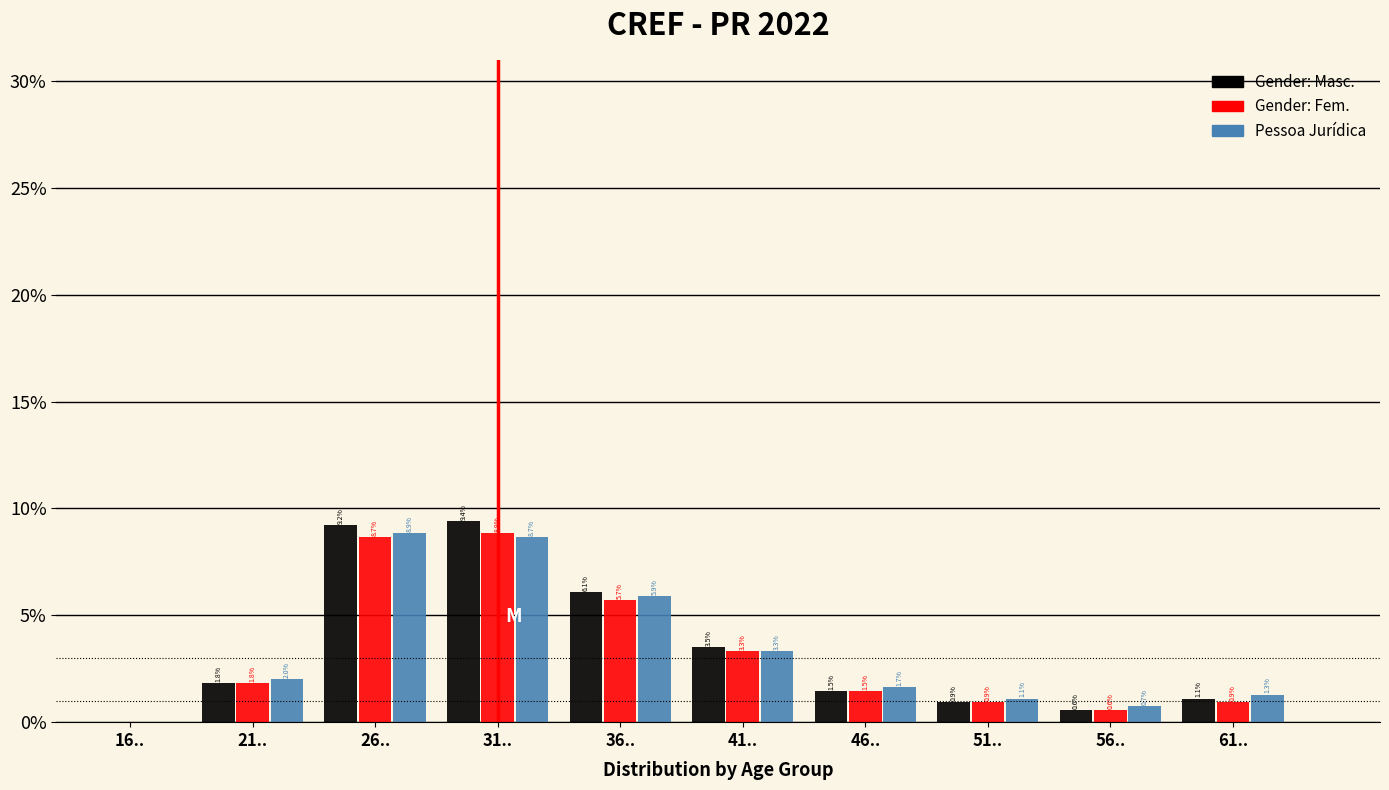

Reading left to right, what are all the values shown in this chart?

Gender: Masc.: 16..=0.0	21..=1.8	26..=9.2	31..=9.4	36..=6.1	41..=3.5	46..=1.5	51..=0.9	56..=0.6	61..=1.1
Gender: Fem.: 16..=0.0	21..=1.8	26..=8.7	31..=8.9	36..=5.7	41..=3.3	46..=1.5	51..=0.9	56..=0.6	61..=0.9
Pessoa Jurídica: 16..=0.0	21..=2.0	26..=8.9	31..=8.7	36..=5.9	41..=3.3	46..=1.7	51..=1.1	56..=0.7	61..=1.3